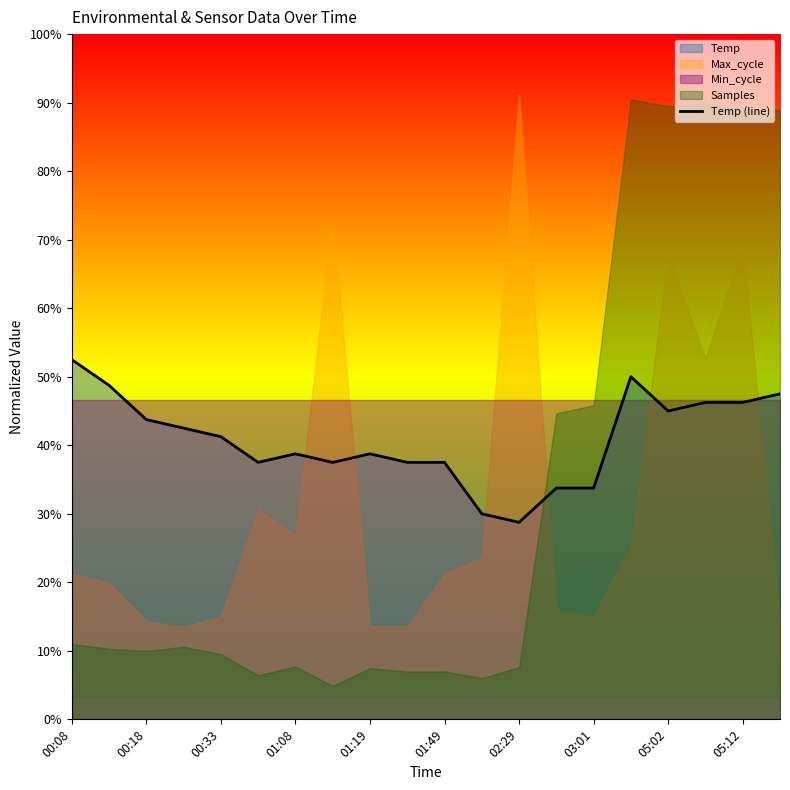

How many values are below 41?

10